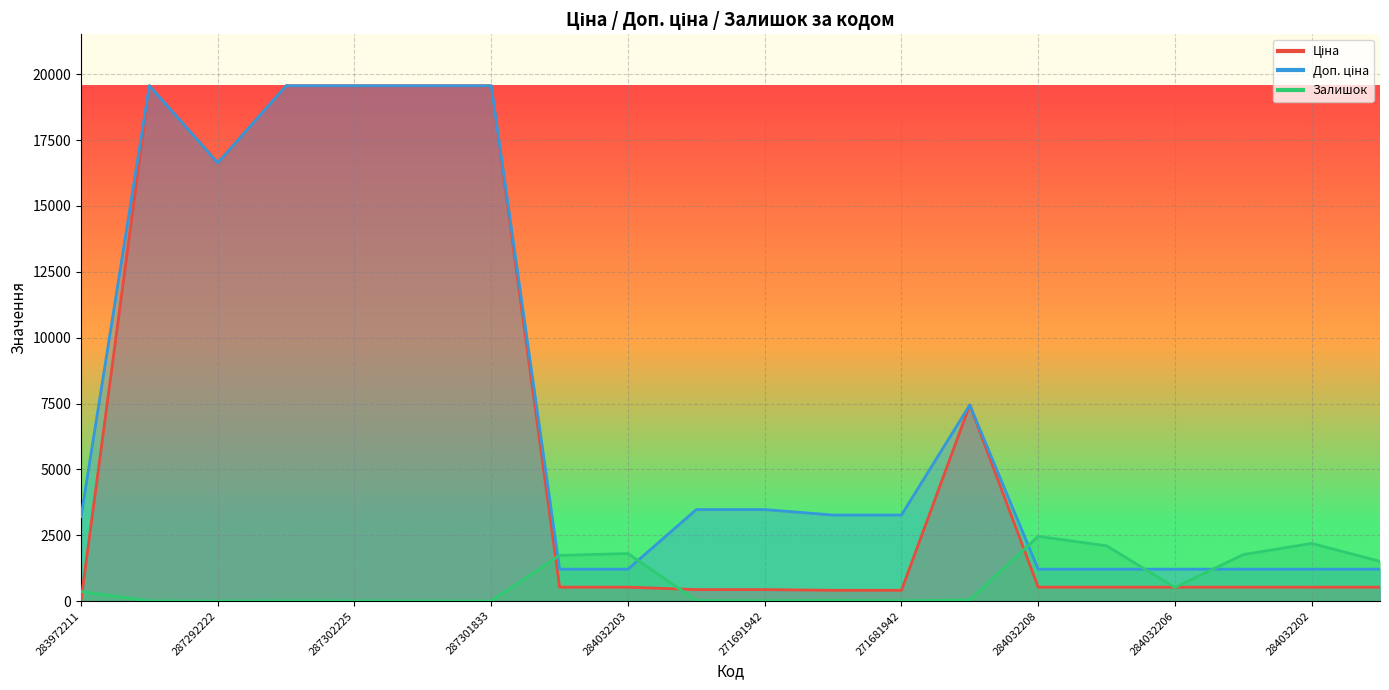

Reading right to left, list all the values displayed in this chart.

Ціна: 284032201=528.2	284032202=528.2	284032205=528.2	284032206=528.2	284032207=528.2	284032208=528.2	284392211=7444.6	271681942=408.2	271681948=408.2	271691942=434.3	271691948=434.3	284032203=528.2	284032204=528.2	287301833=19564.9	287302224=19564.9	287302225=19564.9	287302226=19564.9	287292222=16636.8	287302223=19564.9	283972211=32.0
Доп. ціна: 284032201=1210.7	284032202=1210.7	284032205=1210.7	284032206=1210.7	284032207=1210.7	284032208=1210.7	284392211=7444.6	271681942=3265.8	271681948=3265.8	271691942=3474.1	271691948=3474.1	284032203=1210.7	284032204=1210.7	287301833=19564.9	287302224=19564.9	287302225=19564.9	287302226=19564.9	287292222=16636.8	287302223=19564.9	283972211=3205.0
Залишок: 284032201=1508.0	284032202=2189.0	284032205=1764.0	284032206=518.0	284032207=2099.0	284032208=2457.0	284392211=44.0	271681942=10.0	271681948=30.0	271691942=13.0	271691948=22.0	284032203=1804.0	284032204=1734.0	287301833=0.0	287302224=3.0	287302225=5.0	287302226=7.0	287292222=1.0	287302223=7.0	283972211=360.0